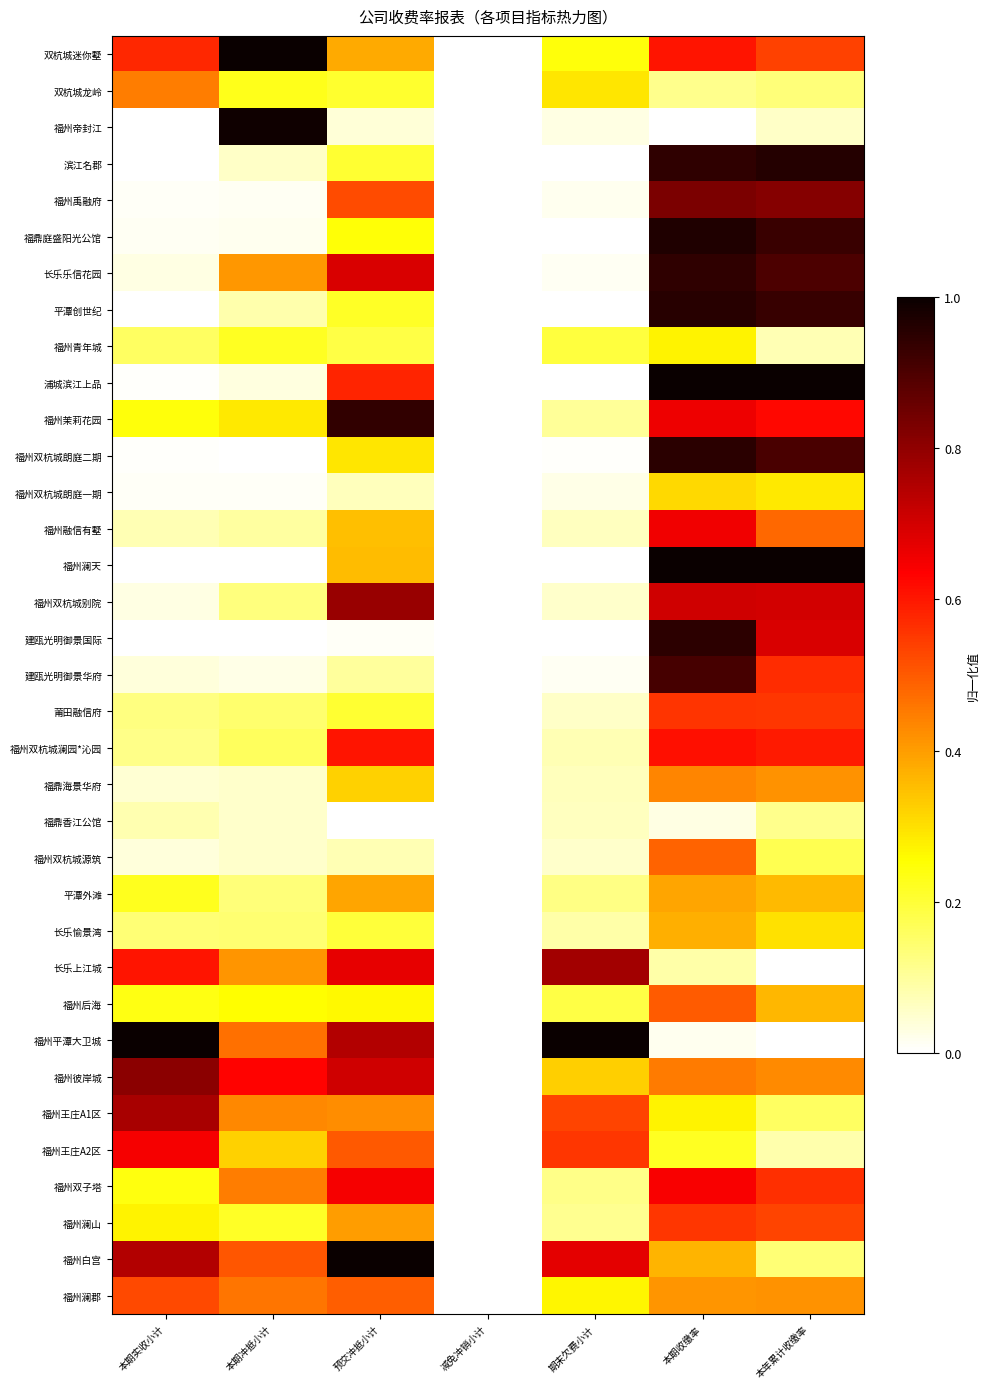

Reading right to left, extract all data points from this chart.

双杭城迷你墅: 本年累计收缴率=0.5	本期收缴率=0.6	期末欠费小计=0.2	减免冲销小计=0.0	预交冲抵小计=0.4	本期冲抵小计=1.0	本期实收小计=0.6
双杭城龙岭: 本年累计收缴率=0.1	本期收缴率=0.1	期末欠费小计=0.3	减免冲销小计=0.0	预交冲抵小计=0.2	本期冲抵小计=0.2	本期实收小计=0.4
福州帝封江: 本年累计收缴率=0.1	本期收缴率=0.0	期末欠费小计=0.0	减免冲销小计=0.0	预交冲抵小计=0.0	本期冲抵小计=1.0	本期实收小计=0.0
滨江名郡: 本年累计收缴率=1.0	本期收缴率=0.9	期末欠费小计=0.0	减免冲销小计=0.0	预交冲抵小计=0.2	本期冲抵小计=0.1	本期实收小计=0.0
福州禹融府: 本年累计收缴率=0.8	本期收缴率=0.8	期末欠费小计=0.0	减免冲销小计=0.0	预交冲抵小计=0.5	本期冲抵小计=0.0	本期实收小计=0.0
福鼎庭盛阳光公馆: 本年累计收缴率=0.9	本期收缴率=1.0	期末欠费小计=0.0	减免冲销小计=0.0	预交冲抵小计=0.2	本期冲抵小计=0.0	本期实收小计=0.0
长乐乐信花园: 本年累计收缴率=0.9	本期收缴率=0.9	期末欠费小计=0.0	减免冲销小计=0.0	预交冲抵小计=0.7	本期冲抵小计=0.4	本期实收小计=0.0
平潭创世纪: 本年累计收缴率=0.9	本期收缴率=1.0	期末欠费小计=0.0	减免冲销小计=0.0	预交冲抵小计=0.2	本期冲抵小计=0.1	本期实收小计=0.0
福州青年城: 本年累计收缴率=0.1	本期收缴率=0.3	期末欠费小计=0.2	减免冲销小计=0.0	预交冲抵小计=0.2	本期冲抵小计=0.2	本期实收小计=0.2
浦城滨江上品: 本年累计收缴率=1.0	本期收缴率=1.0	期末欠费小计=0.0	减免冲销小计=0.0	预交冲抵小计=0.6	本期冲抵小计=0.0	本期实收小计=0.0
福州茉莉花园: 本年累计收缴率=0.6	本期收缴率=0.7	期末欠费小计=0.1	减免冲销小计=0.0	预交冲抵小计=0.9	本期冲抵小计=0.3	本期实收小计=0.2
福州双杭城朗庭二期: 本年累计收缴率=0.9	本期收缴率=1.0	期末欠费小计=0.0	减免冲销小计=0.0	预交冲抵小计=0.3	本期冲抵小计=0.0	本期实收小计=0.0
福州双杭城朗庭一期: 本年累计收缴率=0.3	本期收缴率=0.3	期末欠费小计=0.0	减免冲销小计=0.0	预交冲抵小计=0.1	本期冲抵小计=0.0	本期实收小计=0.0
福州融信有墅: 本年累计收缴率=0.5	本期收缴率=0.7	期末欠费小计=0.1	减免冲销小计=0.0	预交冲抵小计=0.4	本期冲抵小计=0.1	本期实收小计=0.1
福州澜天: 本年累计收缴率=1.0	本期收缴率=1.0	期末欠费小计=0.0	减免冲销小计=0.0	预交冲抵小计=0.4	本期冲抵小计=0.0	本期实收小计=0.0
福州双杭城别院: 本年累计收缴率=0.7	本期收缴率=0.7	期末欠费小计=0.1	减免冲销小计=0.0	预交冲抵小计=0.8	本期冲抵小计=0.1	本期实收小计=0.0
建瓯光明御景国际: 本年累计收缴率=0.7	本期收缴率=0.9	期末欠费小计=0.0	减免冲销小计=0.0	预交冲抵小计=0.0	本期冲抵小计=0.0	本期实收小计=0.0
建瓯光明御景华府: 本年累计收缴率=0.6	本期收缴率=0.9	期末欠费小计=0.0	减免冲销小计=0.0	预交冲抵小计=0.1	本期冲抵小计=0.0	本期实收小计=0.0
莆田融信府: 本年累计收缴率=0.6	本期收缴率=0.6	期末欠费小计=0.1	减免冲销小计=0.0	预交冲抵小计=0.2	本期冲抵小计=0.1	本期实收小计=0.1
福州双杭城澜园*沁园: 本年累计收缴率=0.6	本期收缴率=0.6	期末欠费小计=0.1	减免冲销小计=0.0	预交冲抵小计=0.6	本期冲抵小计=0.2	本期实收小计=0.1
福鼎海景华府: 本年累计收缴率=0.4	本期收缴率=0.4	期末欠费小计=0.1	减免冲销小计=0.0	预交冲抵小计=0.3	本期冲抵小计=0.1	本期实收小计=0.0
福鼎香江公馆: 本年累计收缴率=0.1	本期收缴率=0.0	期末欠费小计=0.1	减免冲销小计=0.0	预交冲抵小计=0.0	本期冲抵小计=0.1	本期实收小计=0.1
福州双杭城源筑: 本年累计收缴率=0.2	本期收缴率=0.5	期末欠费小计=0.1	减免冲销小计=0.0	预交冲抵小计=0.1	本期冲抵小计=0.1	本期实收小计=0.0
平潭外滩: 本年累计收缴率=0.4	本期收缴率=0.4	期末欠费小计=0.1	减免冲销小计=0.0	预交冲抵小计=0.4	本期冲抵小计=0.1	本期实收小计=0.2
长乐愉景湾: 本年累计收缴率=0.3	本期收缴率=0.4	期末欠费小计=0.1	减免冲销小计=0.0	预交冲抵小计=0.2	本期冲抵小计=0.1	本期实收小计=0.1
长乐上江城: 本年累计收缴率=0.0	本期收缴率=0.1	期末欠费小计=0.8	减免冲销小计=0.0	预交冲抵小计=0.7	本期冲抵小计=0.4	本期实收小计=0.6
福州后海: 本年累计收缴率=0.4	本期收缴率=0.5	期末欠费小计=0.2	减免冲销小计=0.0	预交冲抵小计=0.3	本期冲抵小计=0.3	本期实收小计=0.2
福州平潭大卫城: 本年累计收缴率=0.0	本期收缴率=0.0	期末欠费小计=1.0	减免冲销小计=0.0	预交冲抵小计=0.7	本期冲抵小计=0.5	本期实收小计=1.0
福州彼岸城: 本年累计收缴率=0.4	本期收缴率=0.5	期末欠费小计=0.3	减免冲销小计=0.0	预交冲抵小计=0.7	本期冲抵小计=0.6	本期实收小计=0.8
福州王庄A1区: 本年累计收缴率=0.2	本期收缴率=0.3	期末欠费小计=0.5	减免冲销小计=0.0	预交冲抵小计=0.4	本期冲抵小计=0.4	本期实收小计=0.8
福州王庄A2区: 本年累计收缴率=0.1	本期收缴率=0.2	期末欠费小计=0.6	减免冲销小计=0.0	预交冲抵小计=0.5	本期冲抵小计=0.3	本期实收小计=0.6
福州双子塔: 本年累计收缴率=0.6	本期收缴率=0.6	期末欠费小计=0.1	减免冲销小计=0.0	预交冲抵小计=0.6	本期冲抵小计=0.4	本期实收小计=0.2
福州澜山: 本年累计收缴率=0.5	本期收缴率=0.6	期末欠费小计=0.1	减免冲销小计=0.0	预交冲抵小计=0.4	本期冲抵小计=0.2	本期实收小计=0.3
福州白宫: 本年累计收缴率=0.1	本期收缴率=0.4	期末欠费小计=0.7	减免冲销小计=0.0	预交冲抵小计=1.0	本期冲抵小计=0.5	本期实收小计=0.7
福州澜郡: 本年累计收缴率=0.4	本期收缴率=0.4	期末欠费小计=0.3	减免冲销小计=0.0	预交冲抵小计=0.5	本期冲抵小计=0.5	本期实收小计=0.5